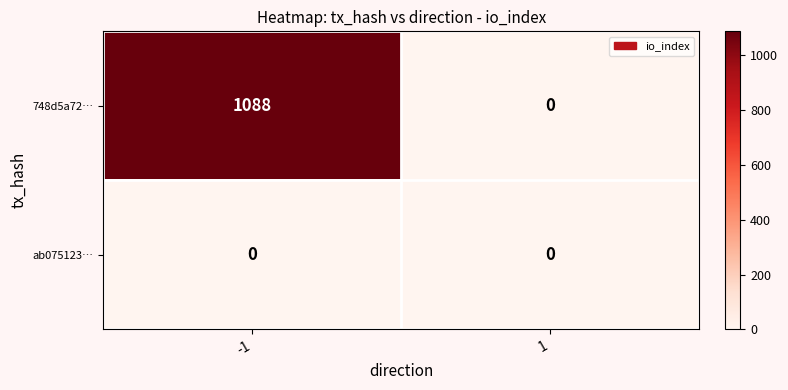

What is the greatest value displayed?

1088